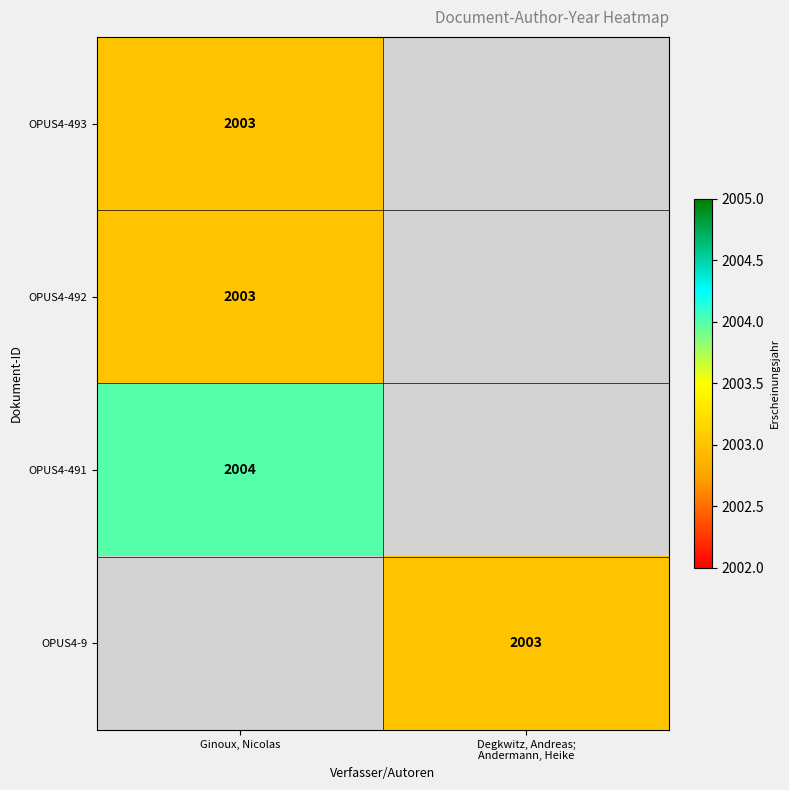

Which series has the largest range (max minus min)?

OPUS4-493